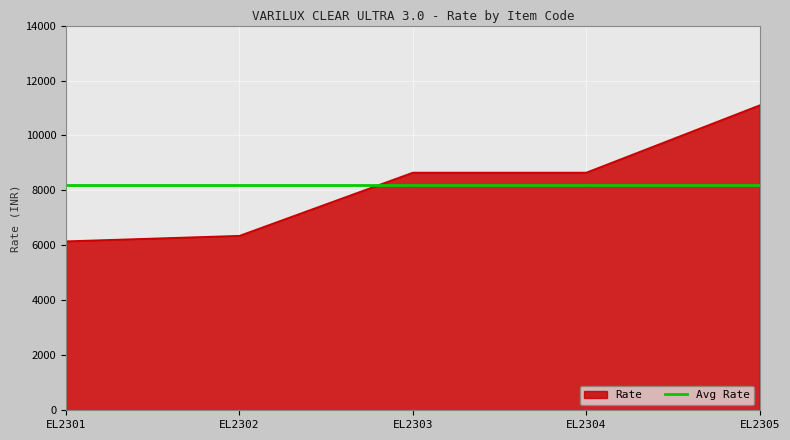

Reading left to right, what are all the values shown in this chart?

EL2301=6150	EL2302=6350	EL2303=8650	EL2304=8650	EL2305=11100